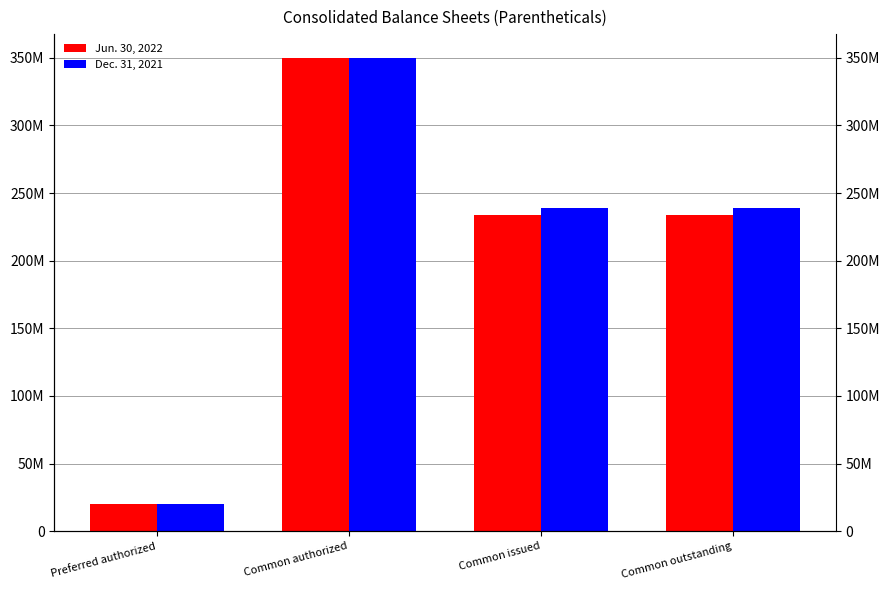

What is the average value of the Jun. 30, 2022 series?

209551000